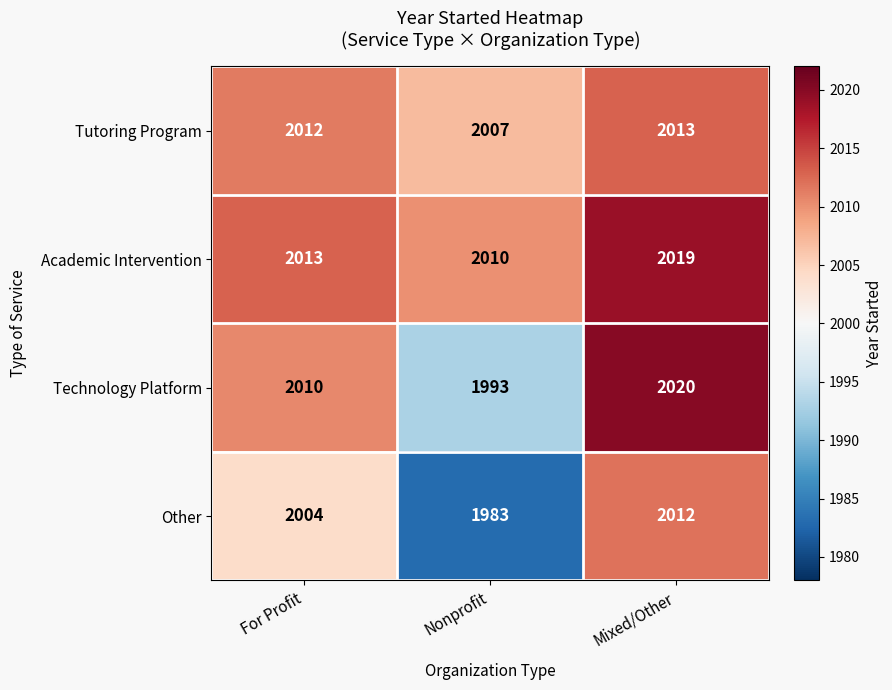

List the labels in order of Other value, smallest first.

Nonprofit, For Profit, Mixed/Other